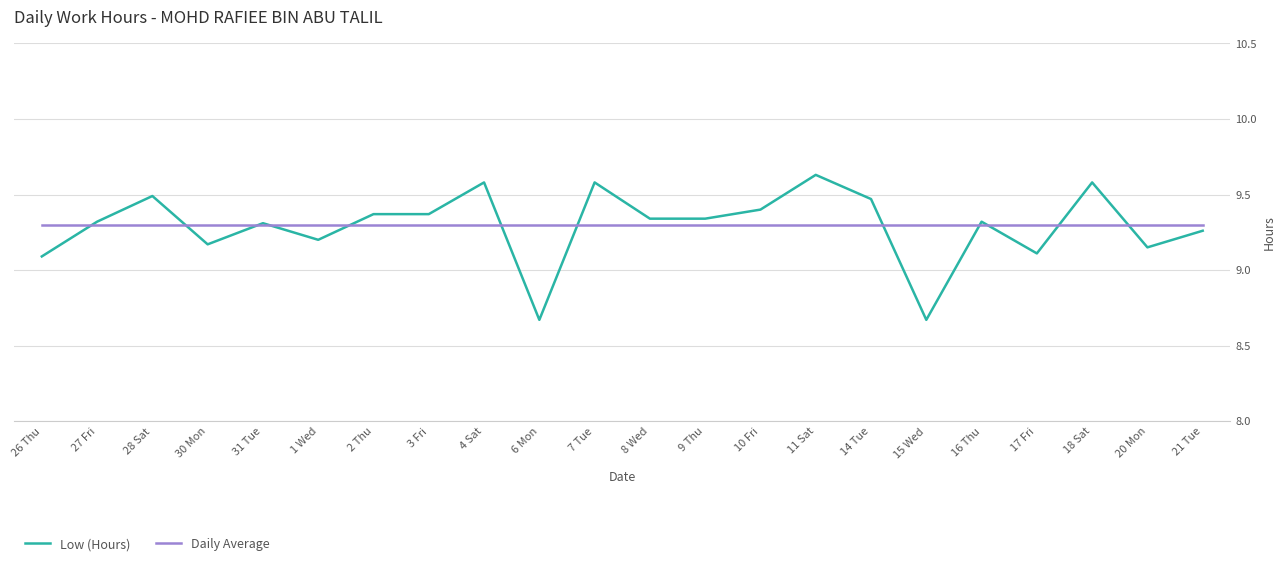

What is the total value across all series at 1 Wed?

18.5